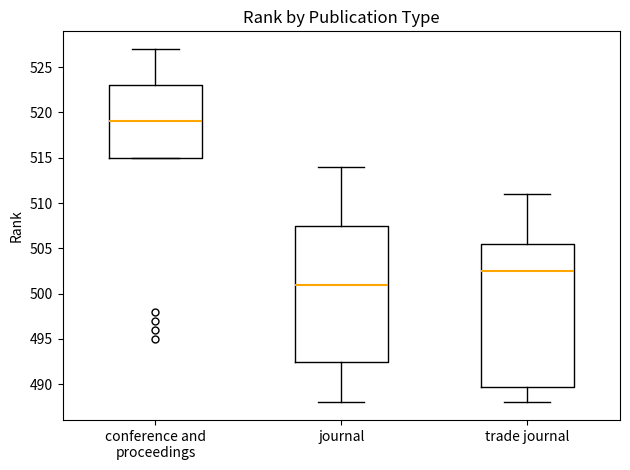

Reading left to right, read every box against the y-axis: the position of its median line, the range the box covers, and the ends of its whiskers. The values are not printed on the chart, so give them approximately, as read against the axis.

conference and proceedings: median 519.0, box 515.0 to 523.0, whiskers 515.0 to 527.0
journal: median 501.0, box 492.5 to 507.5, whiskers 488.0 to 514.0
trade journal: median 502.5, box 490.0 to 505.5, whiskers 488.0 to 511.0